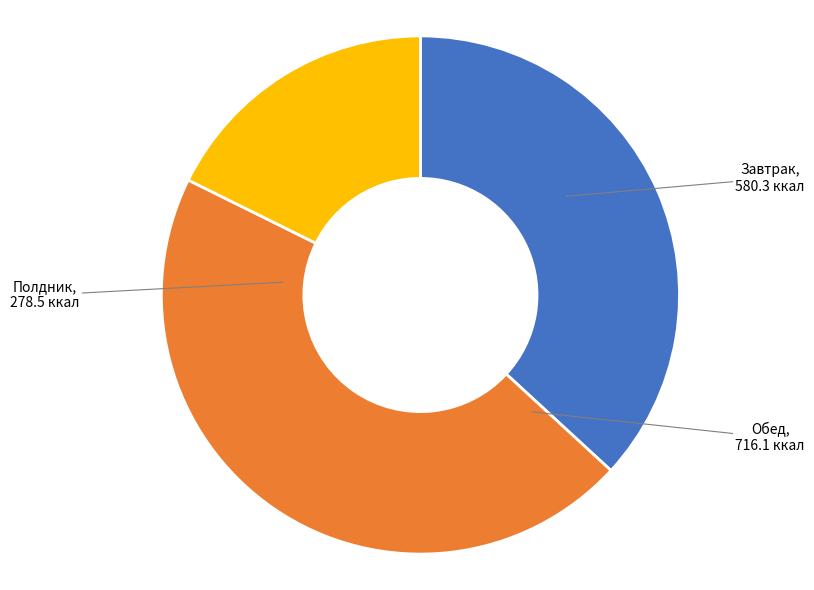

What is the smallest slice in the pie chart?

Полдник